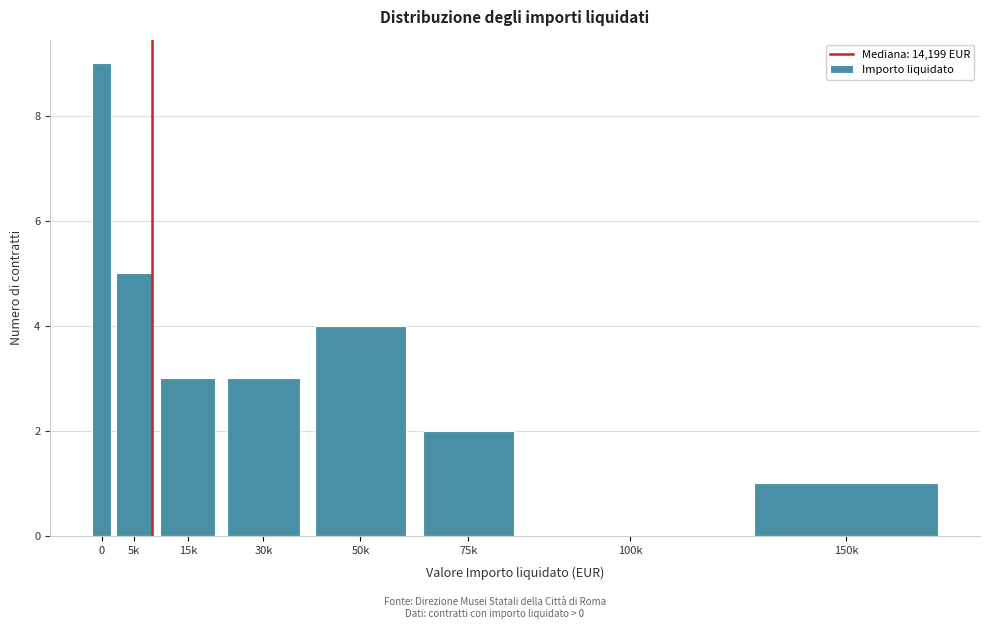

Reading right to left, what are all the values shown in this chart?

150k=1	100k=0	75k=2	50k=4	30k=3	15k=3	5k=5	0=9